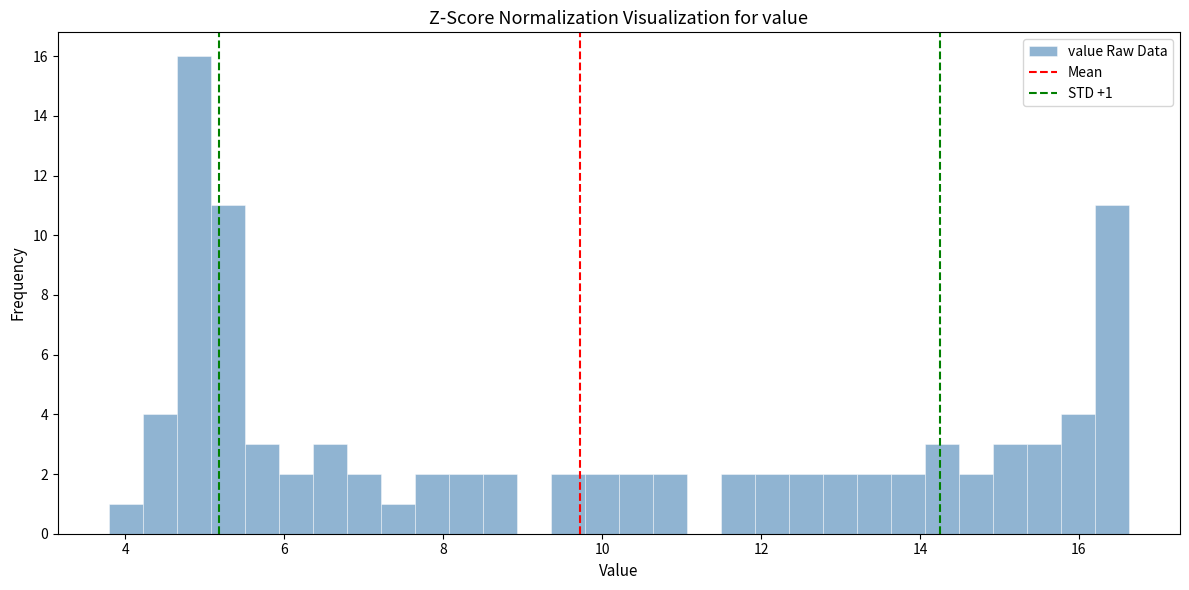

Around what value on the x-axis is the tallest bar? Give the approximate position of its centre, as read against the axis.

4.8